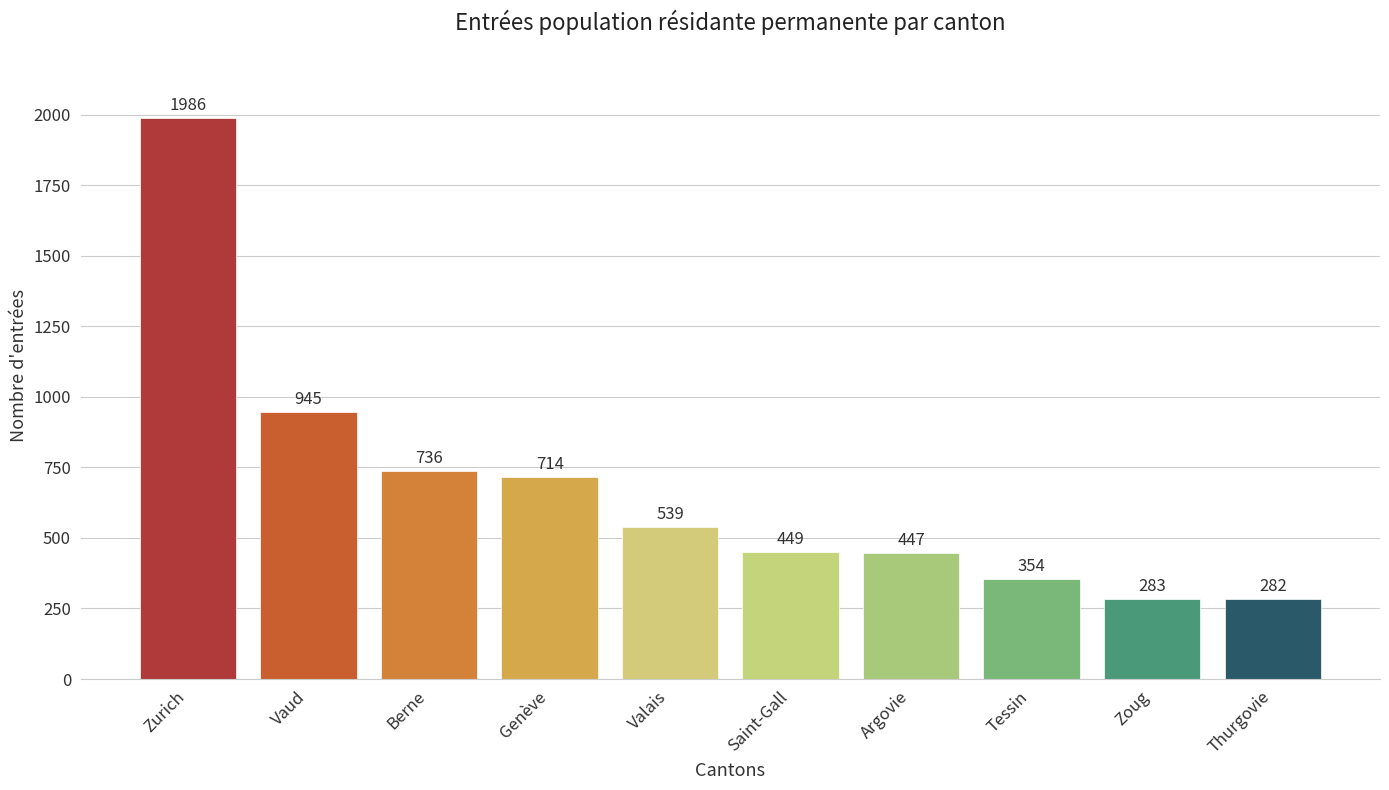

What is the label of the 3rd bar from the right?

Tessin